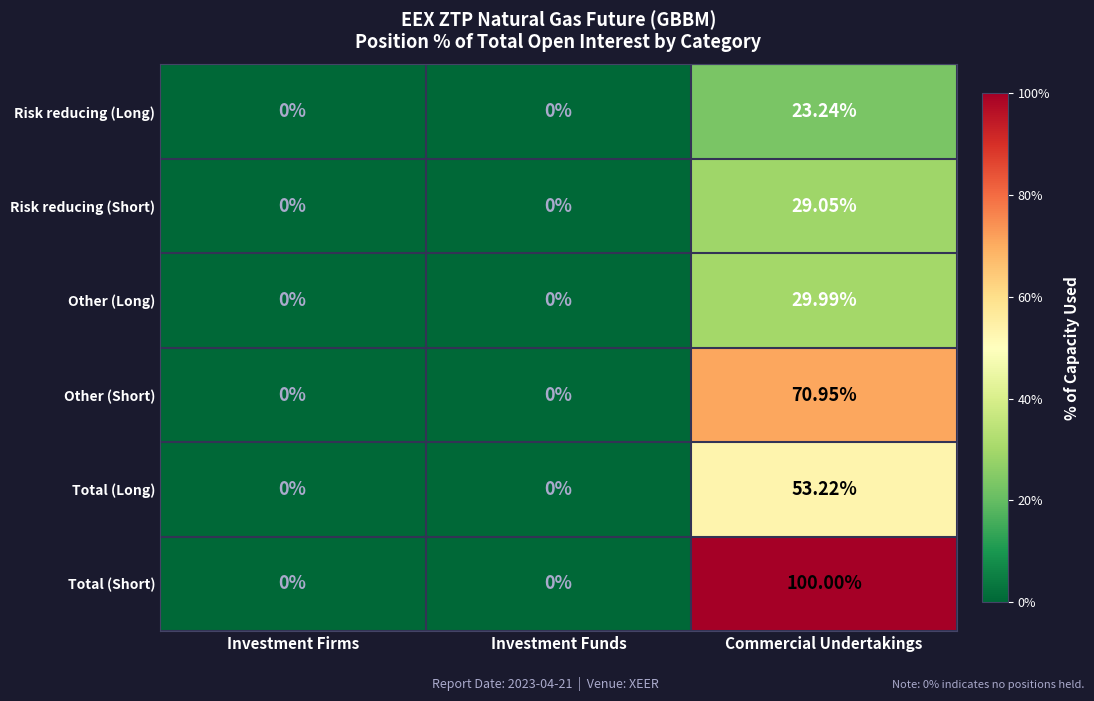

Which label corresponds to the largest value in the chart?

Commercial Undertakings